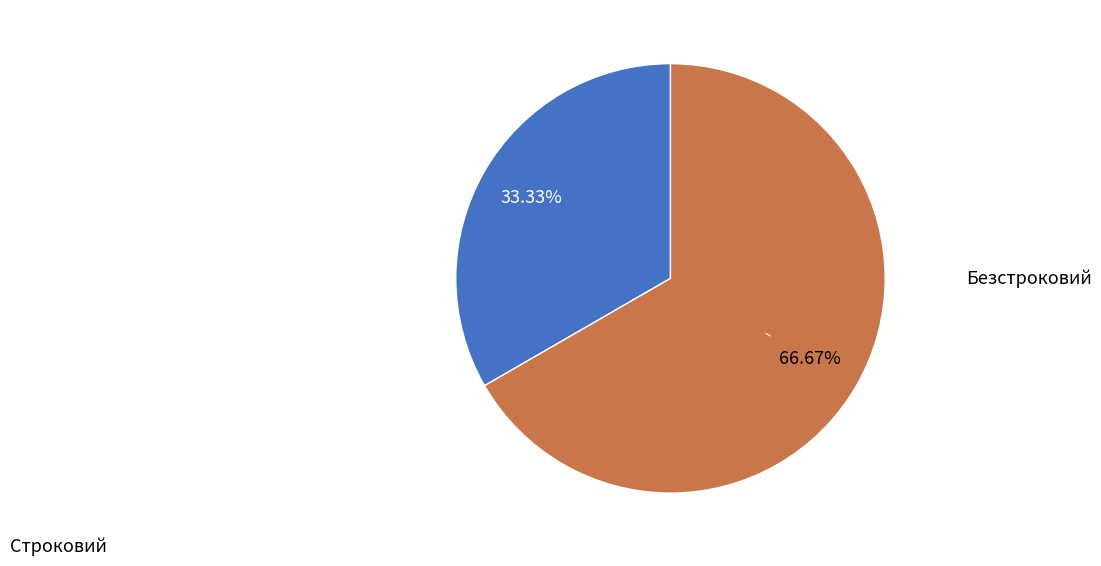

Which category has the biggest portion of the pie?

Безстроковий